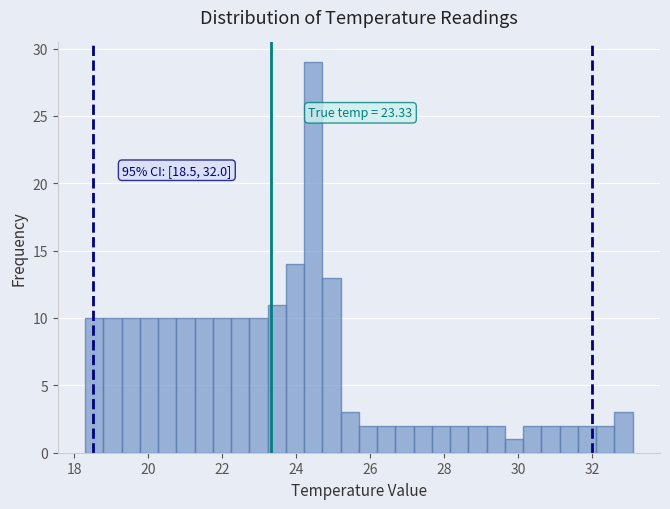

Read against the x-axis, roughly where is the centre of the tallest bar?

24.4